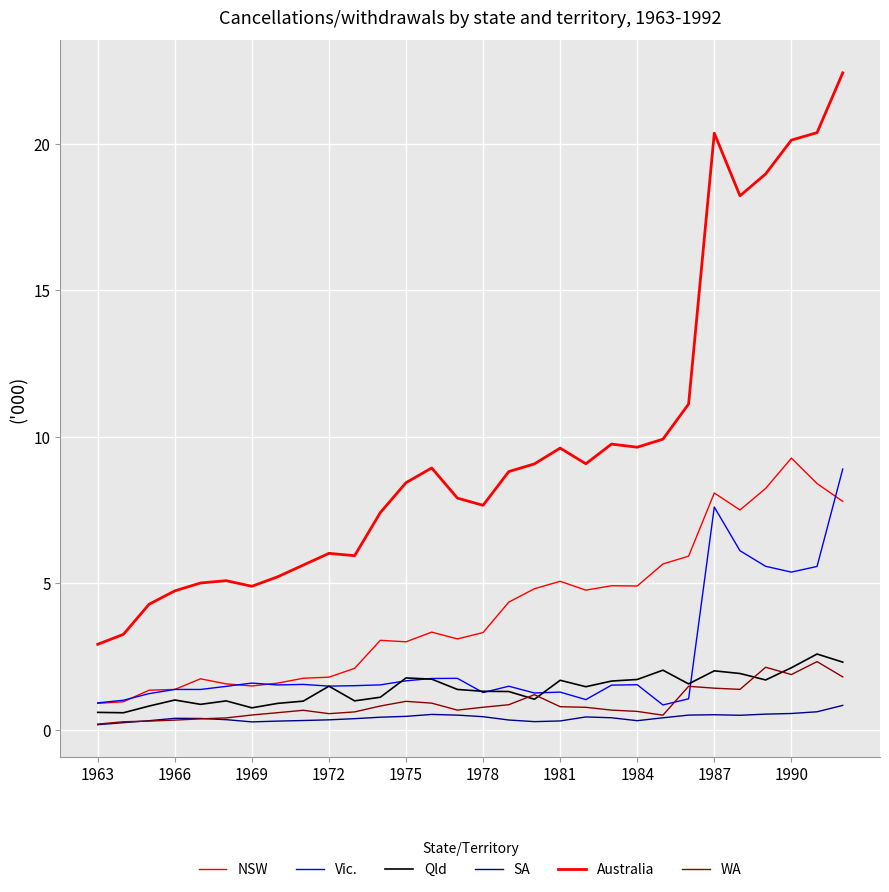

True or false: Australia and SA cross at least once.

False